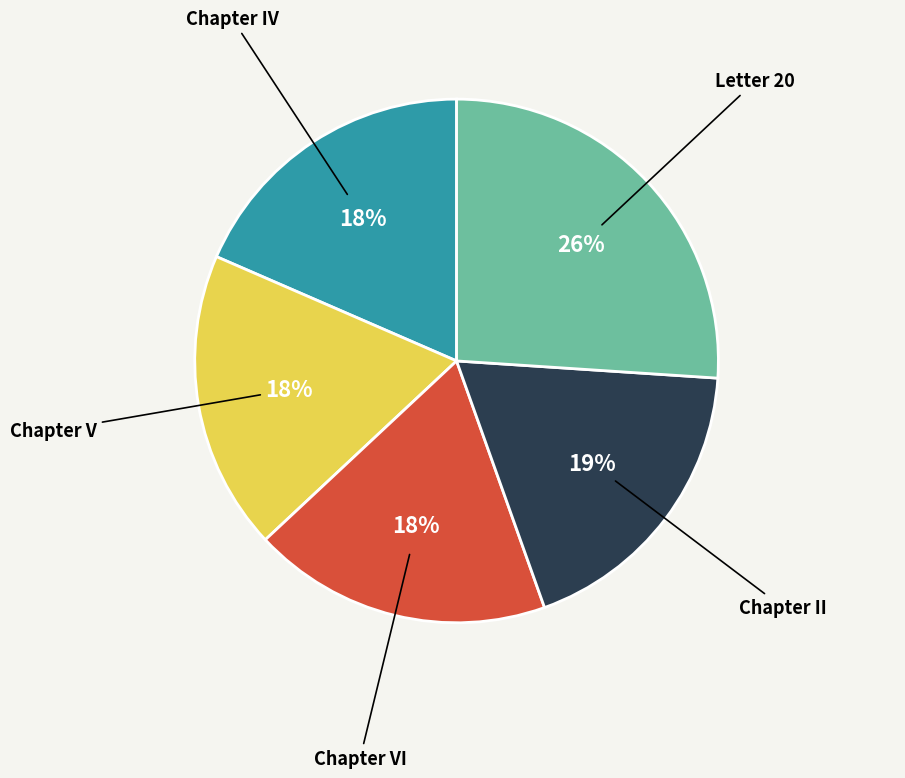

True or false: Chapter VI accounts for 18% of the total.

True